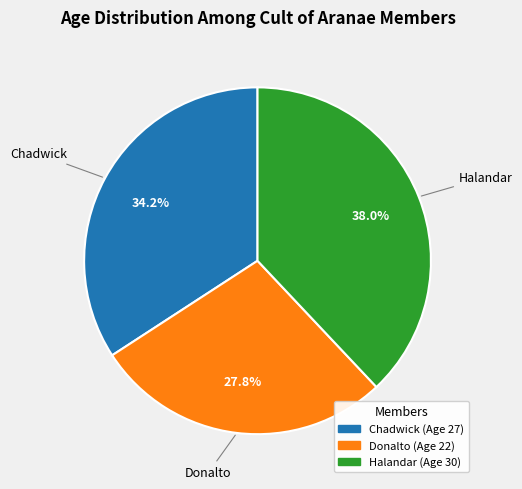

Is there a majority slice in this chart?

No